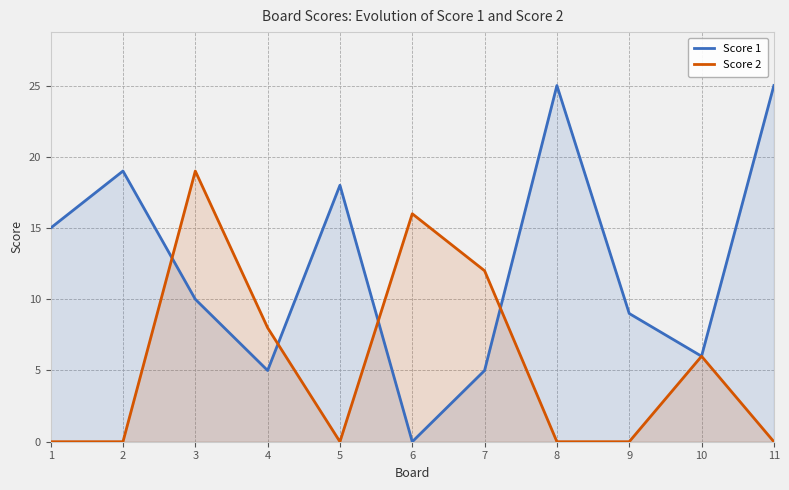

How many times do Score 2 and Score 1 cross each other?

4